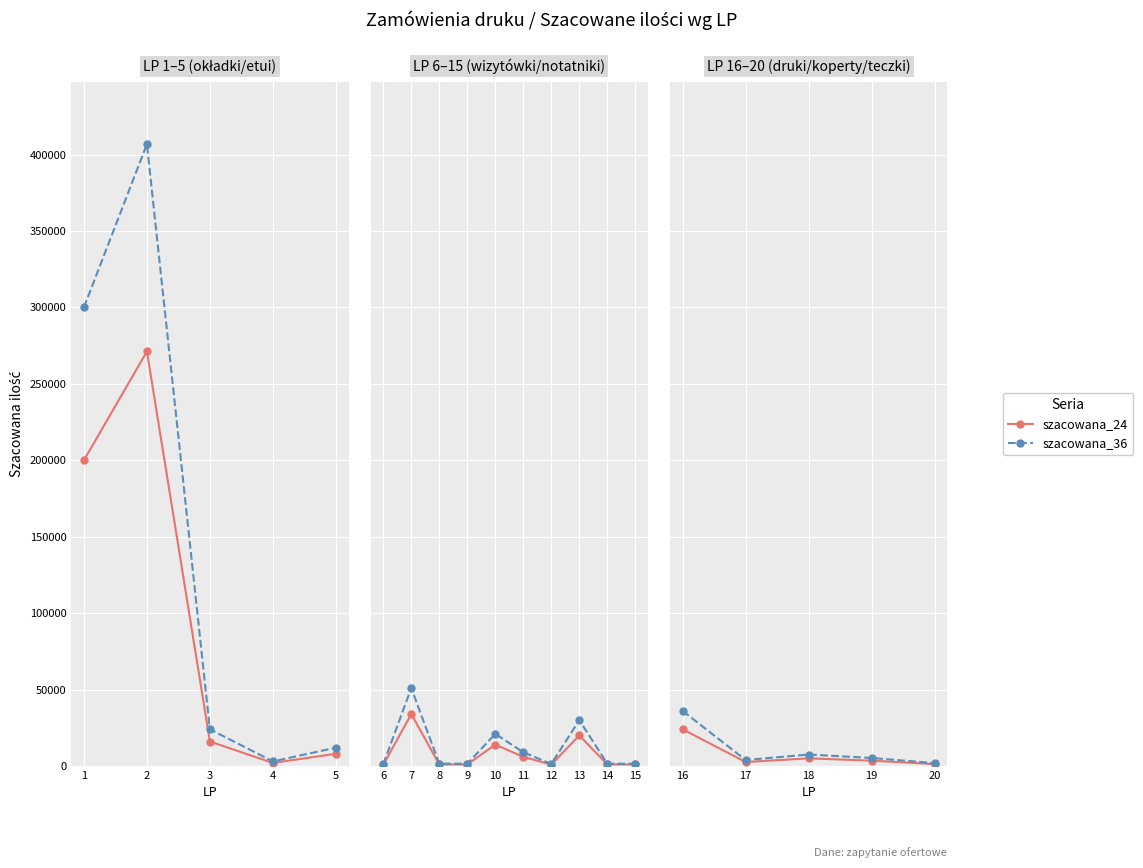

What are all the series names shown in the legend?

szacowana_24, szacowana_36